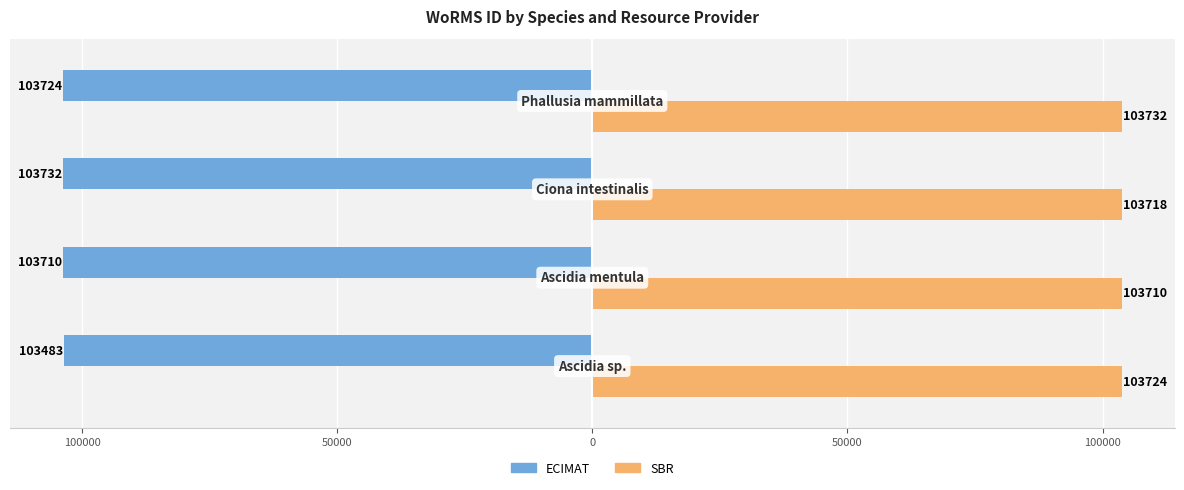

List the series in order of their peak value, highest first.

SBR, ECIMAT